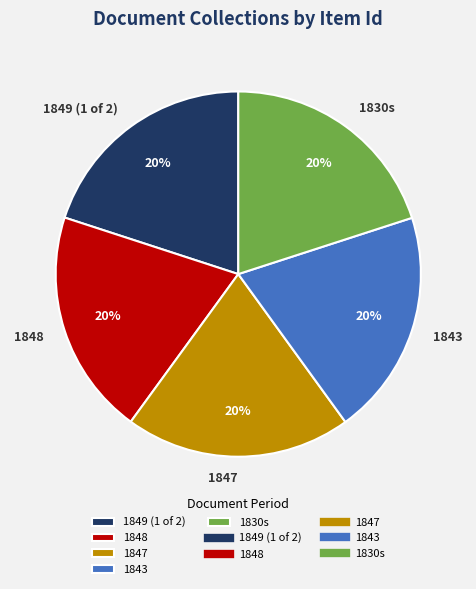

What is the ratio of the value at 1849 (1 of 2) to the value at 1847?

1.0